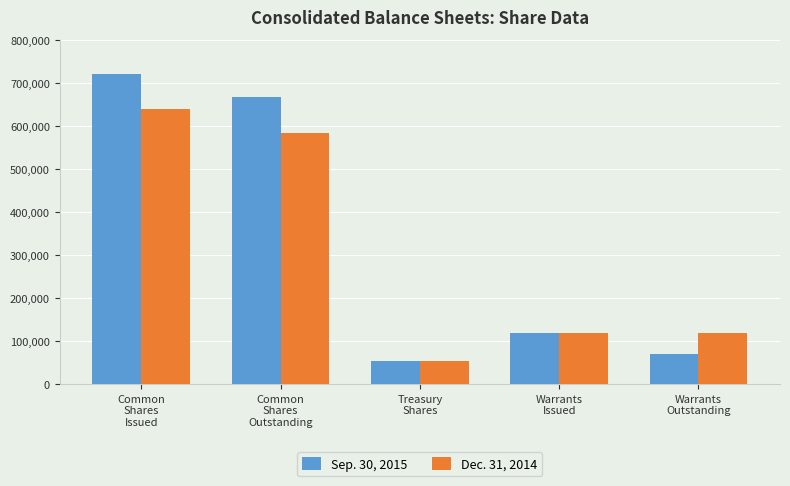

Where does the Sep. 30, 2015 series first go above 119003?

Common
Shares
Issued